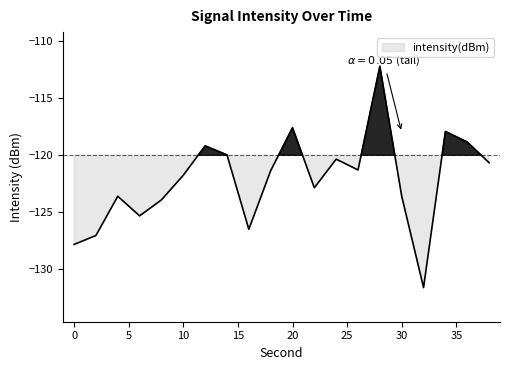

True or false: the data shows -183.5 at 16.

False